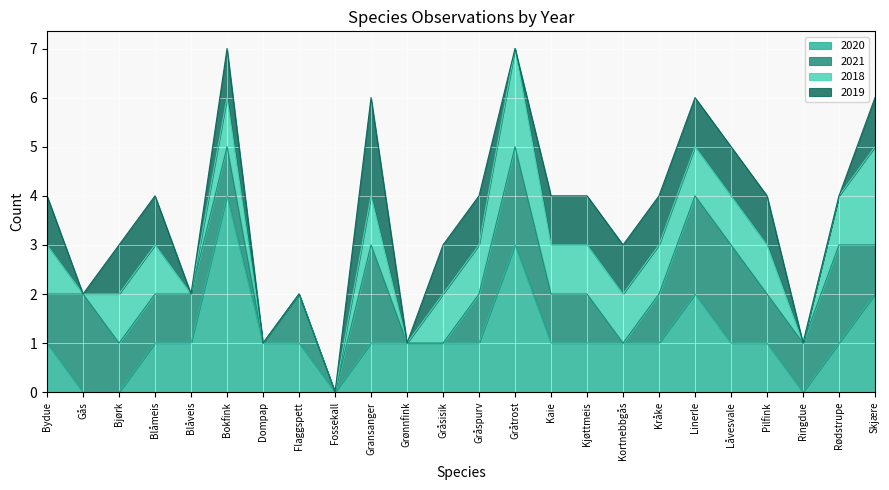

What is the approximate value of 2018 at Gransanger?

1